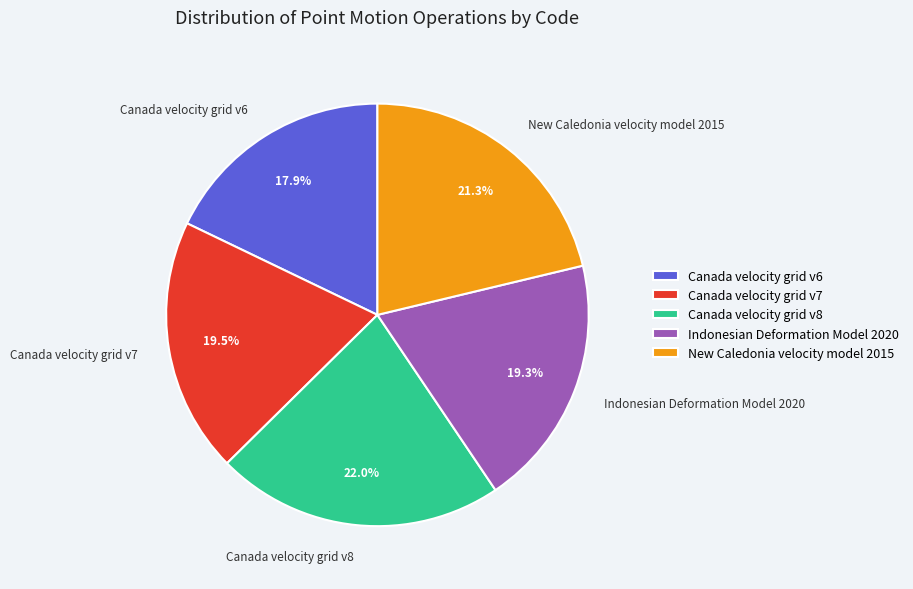

Which category has the biggest portion of the pie?

Canada velocity grid v8